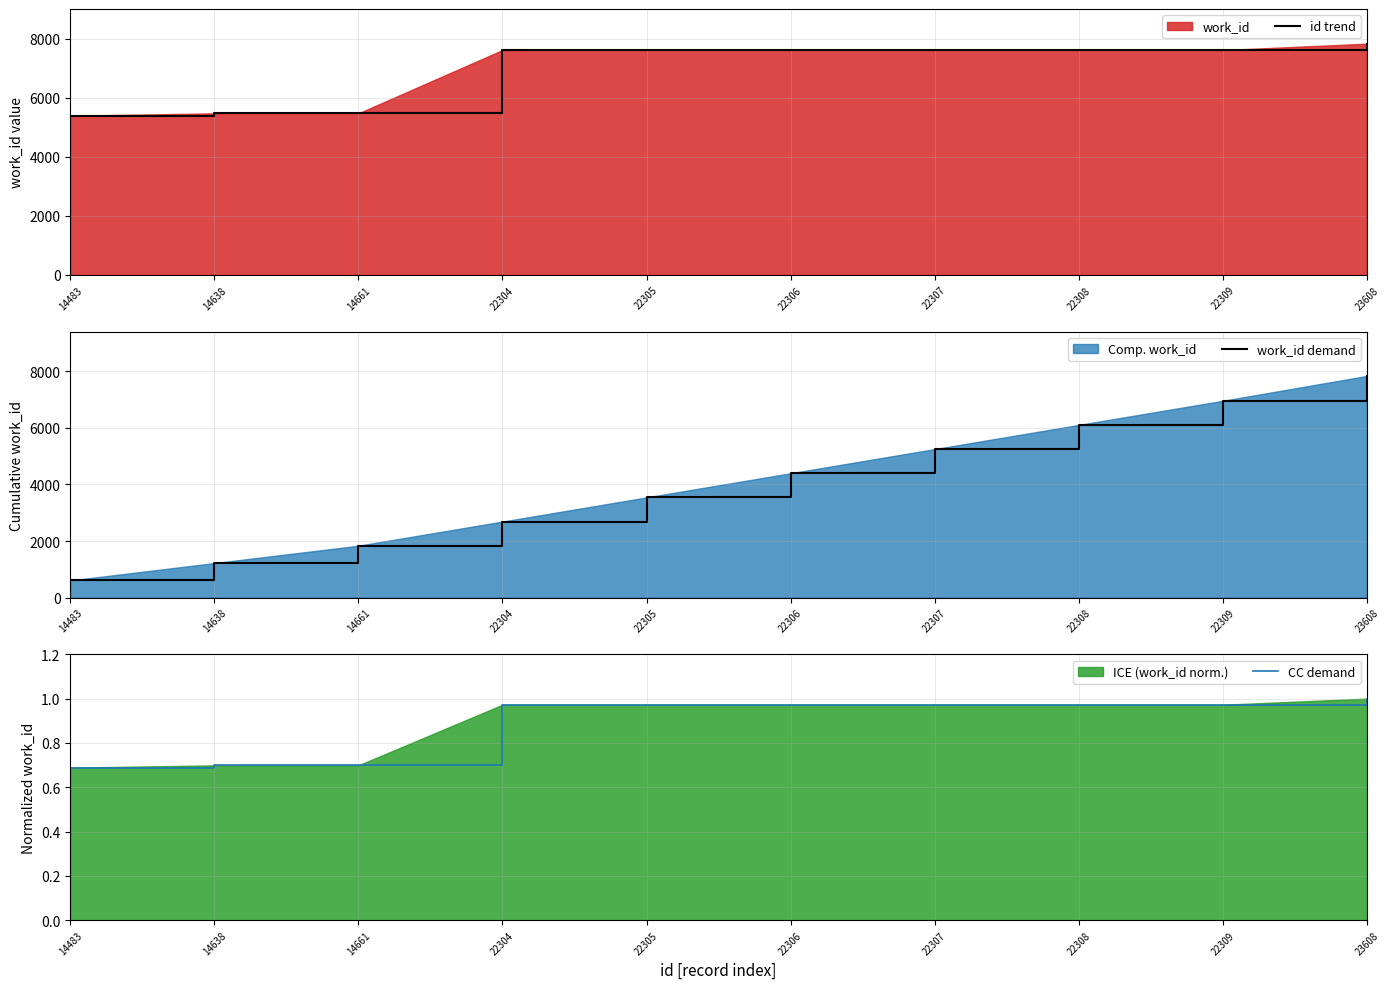

Reading right to left, extract all data points from this chart.

id trend: 7836.0	7619.0	7619.0	7619.0	7619.0	7619.0	7619.0	5475.0	5475.0	5395.0
work_id demand: 7836.0	6957.5	6103.3	5249.2	4395.0	3540.8	2686.6	1832.5	1218.6	604.8
CC demand: 1.0	1.0	1.0	1.0	1.0	1.0	1.0	0.7	0.7	0.7